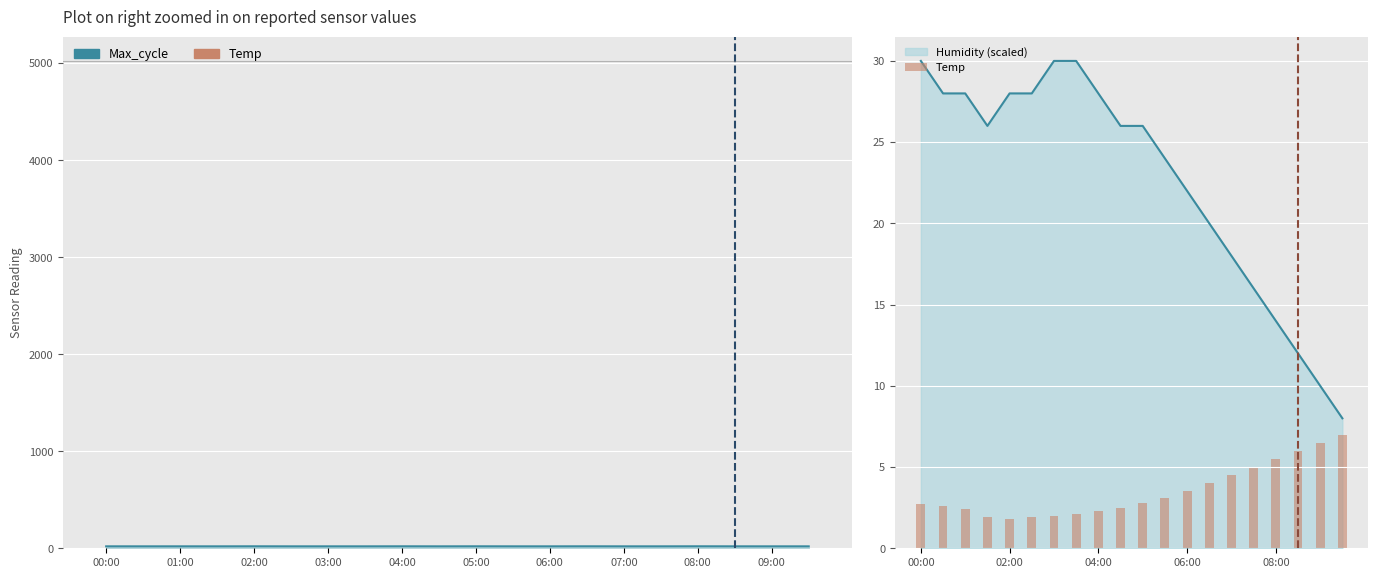

Are the bars horizontal?

No